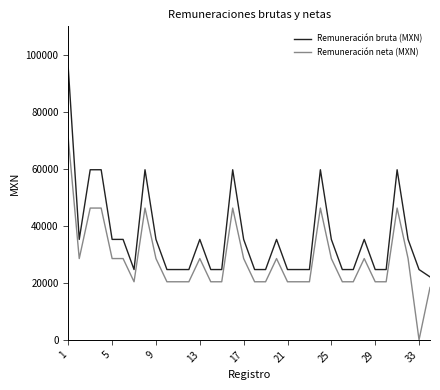

What is the minimum value for Remuneración bruta (MXN)?

22102.0